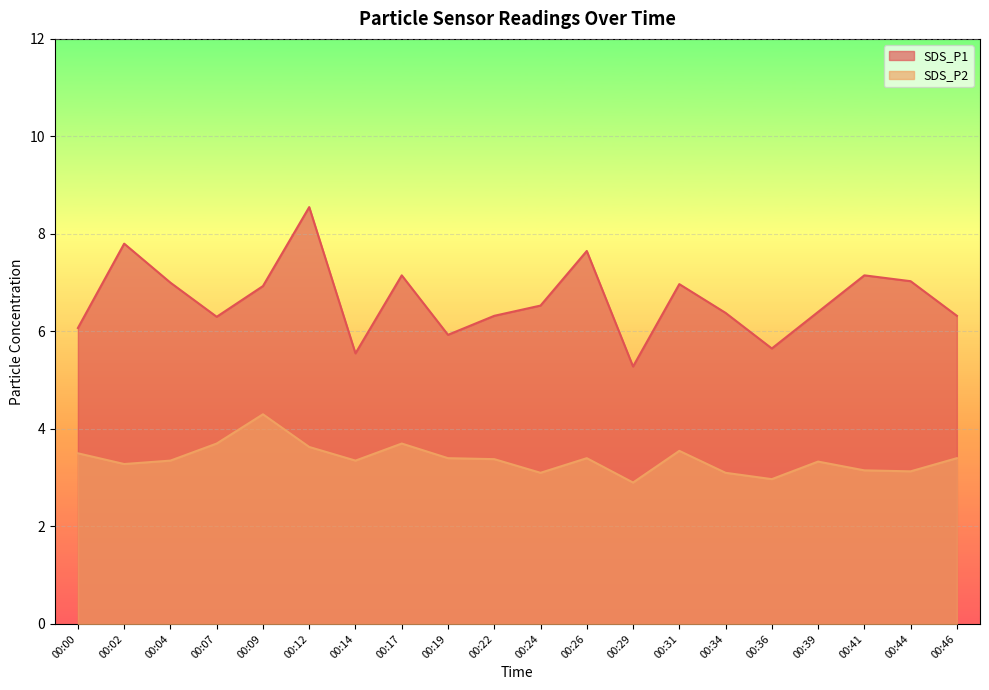

Which category has the lowest value in the SDS_P1 series?

00:29